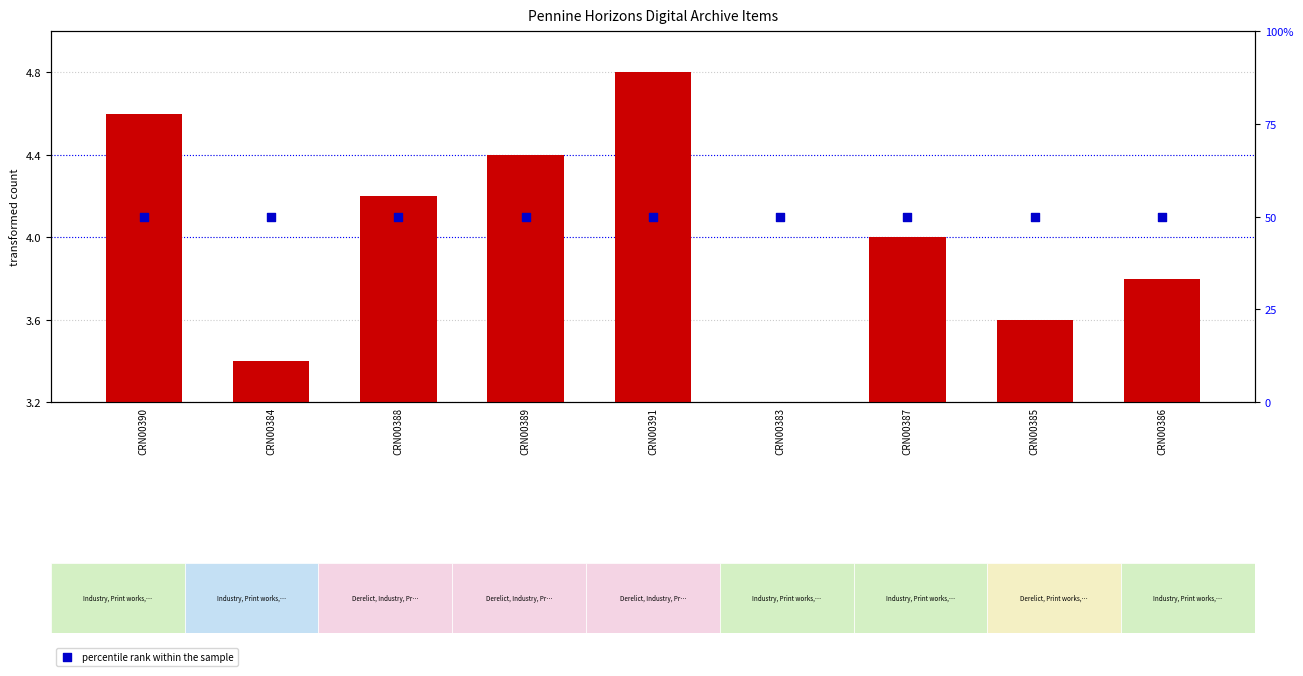

Which series has the widest spread of Y values?

transformed count